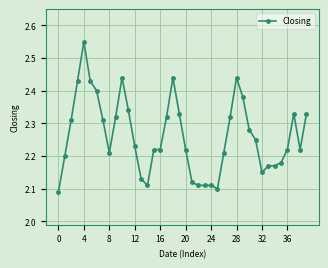

Is this an area chart (filled region under the line)?

No